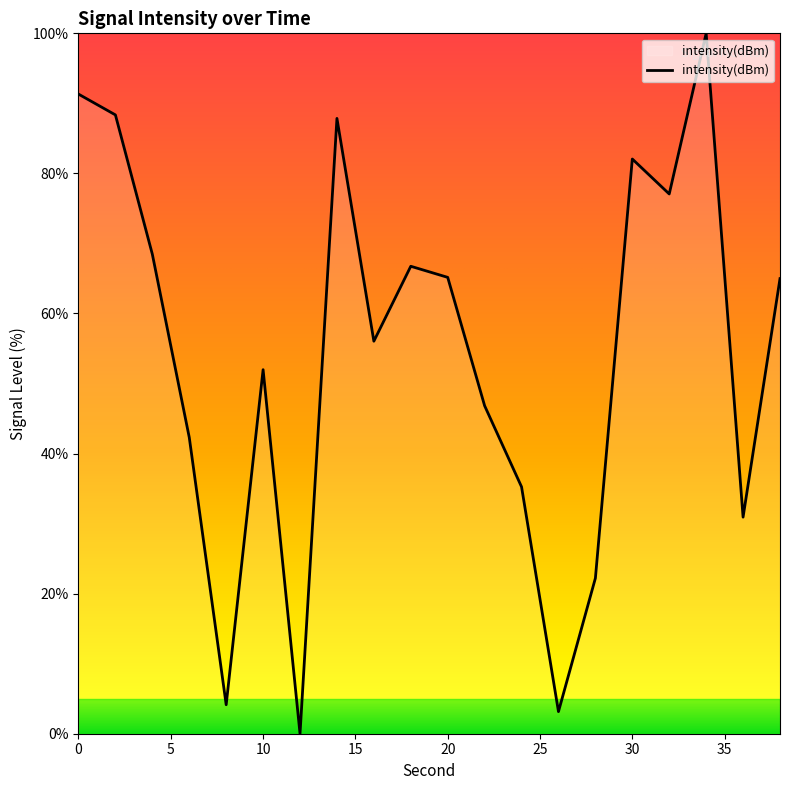

What is the difference between the maximum and minimum values?

100.0